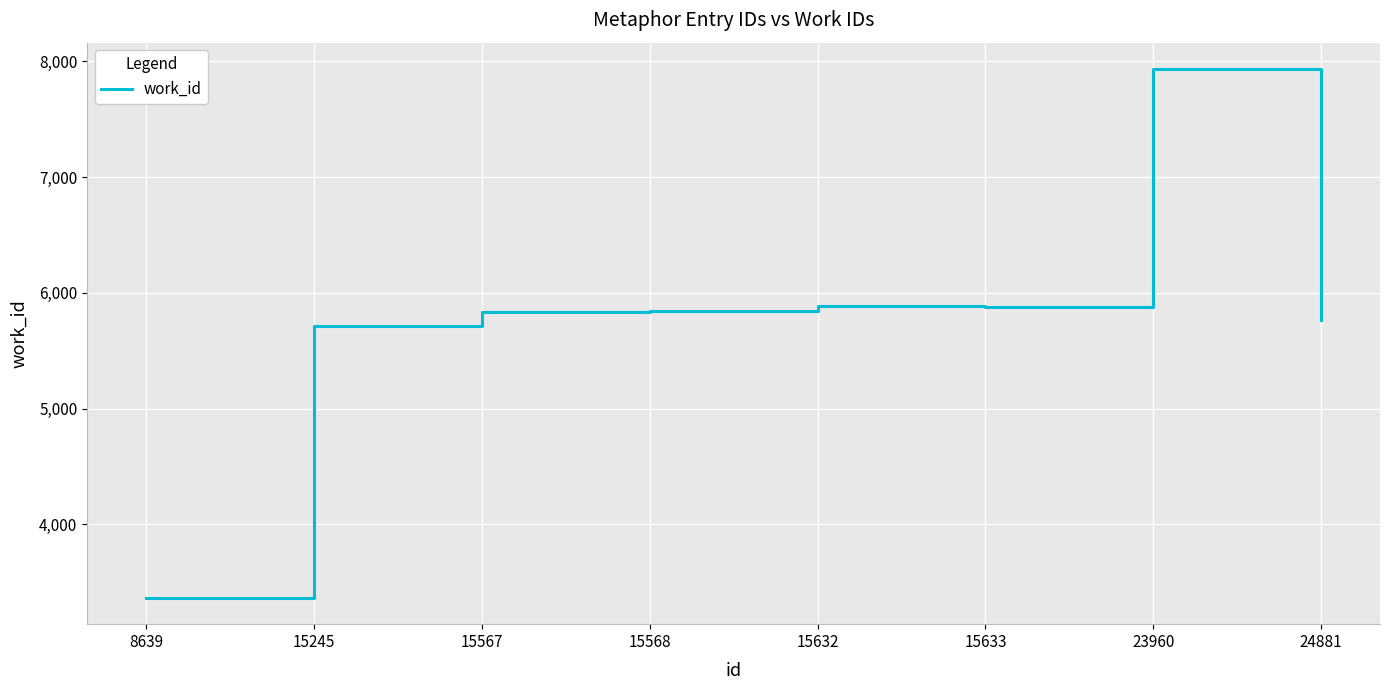

What is the difference between the values at 24881 and 15633?

114